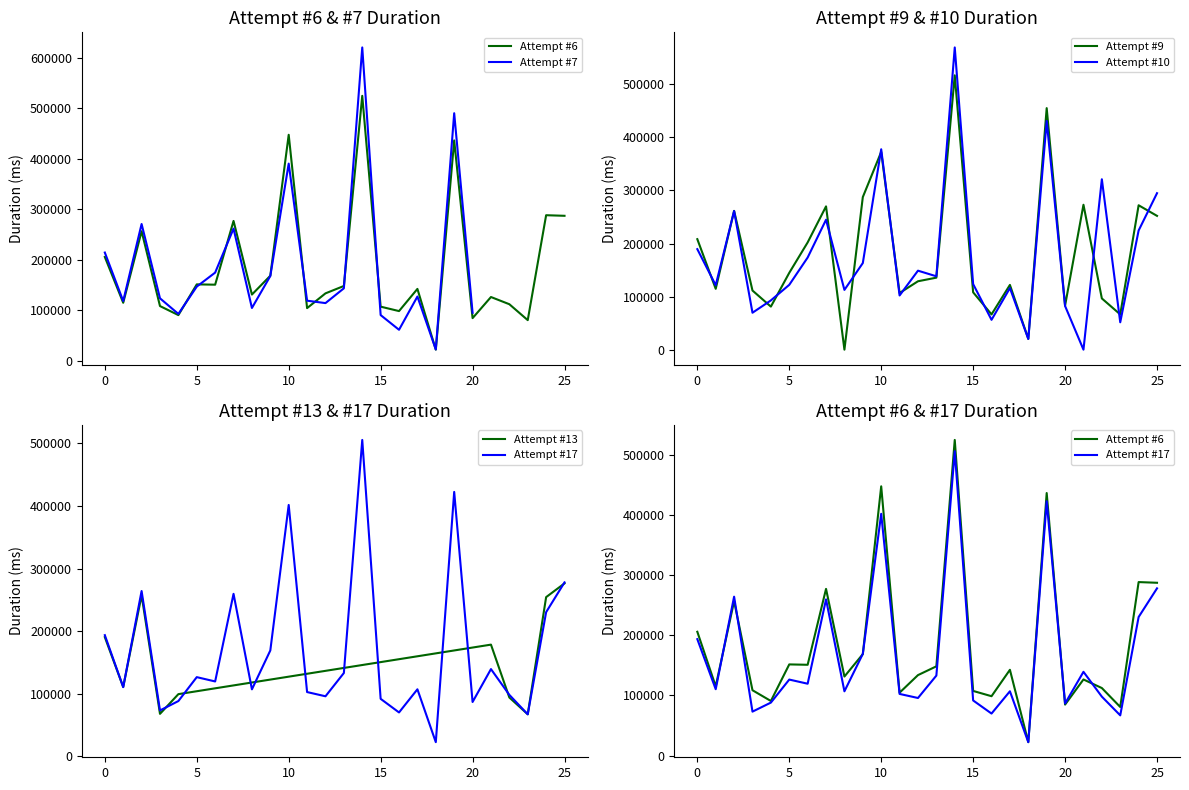

Between 5 and 2, which is larger?

2